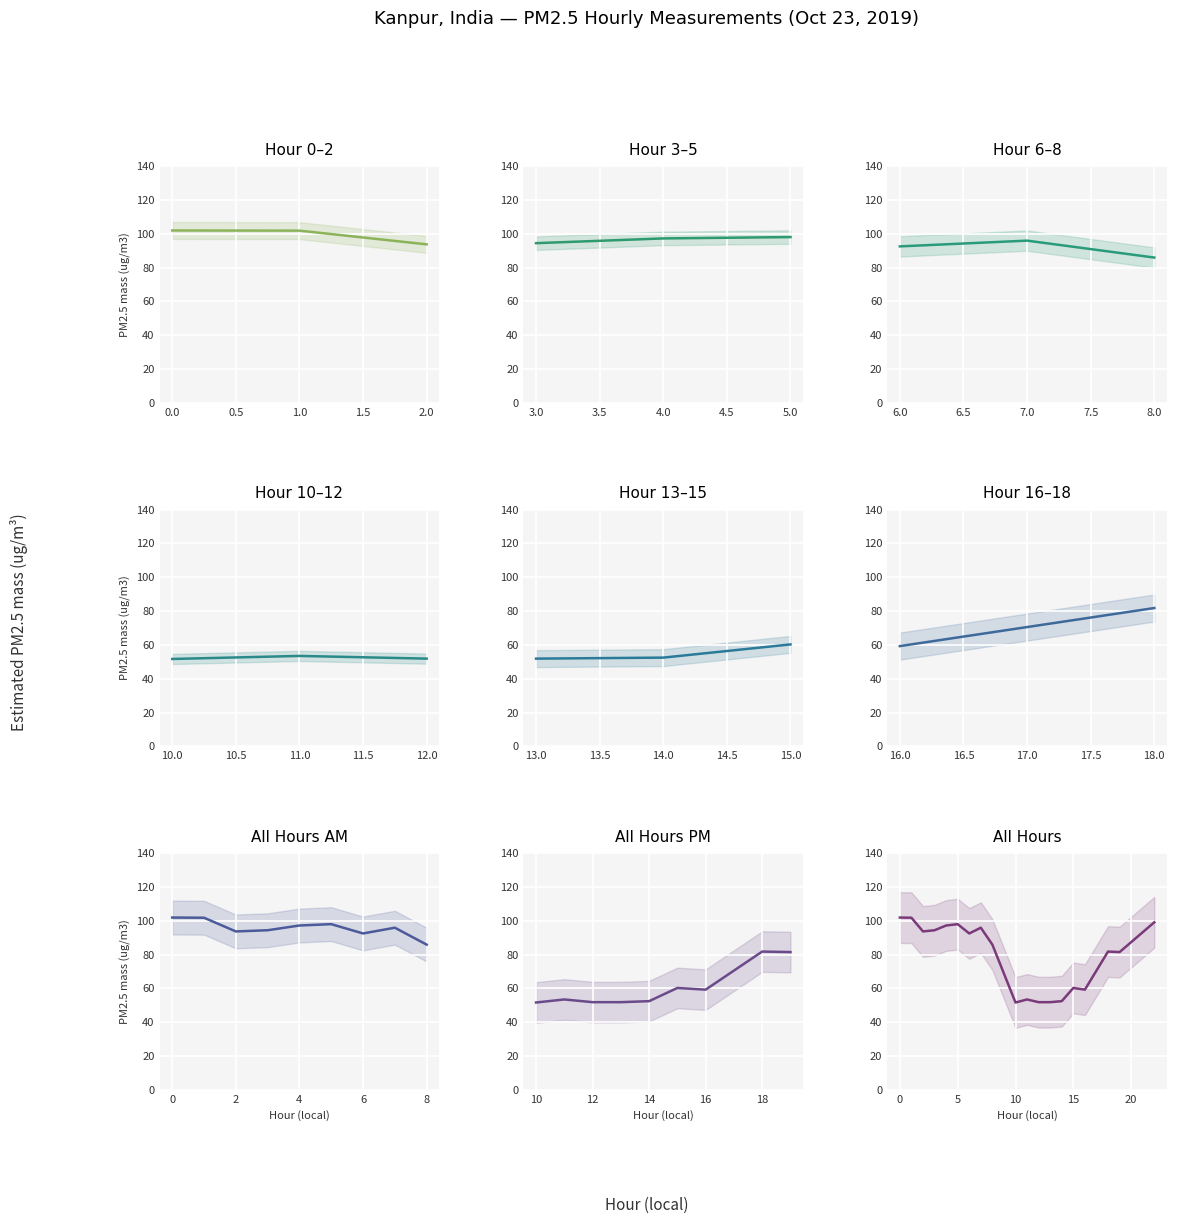

What is the average value?

79.2